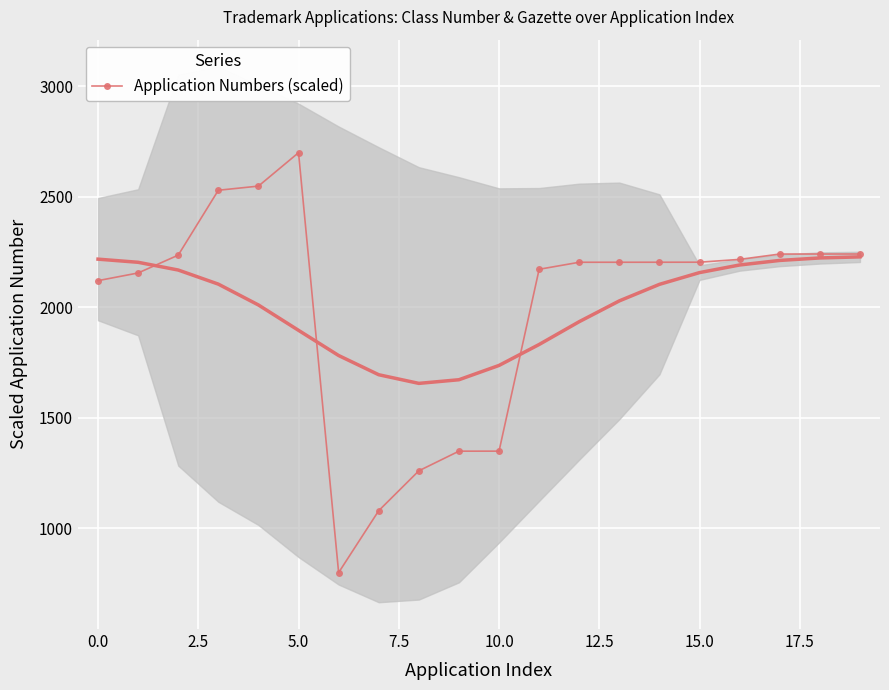

What is the maximum value for Application Numbers (scaled)?

2700.0